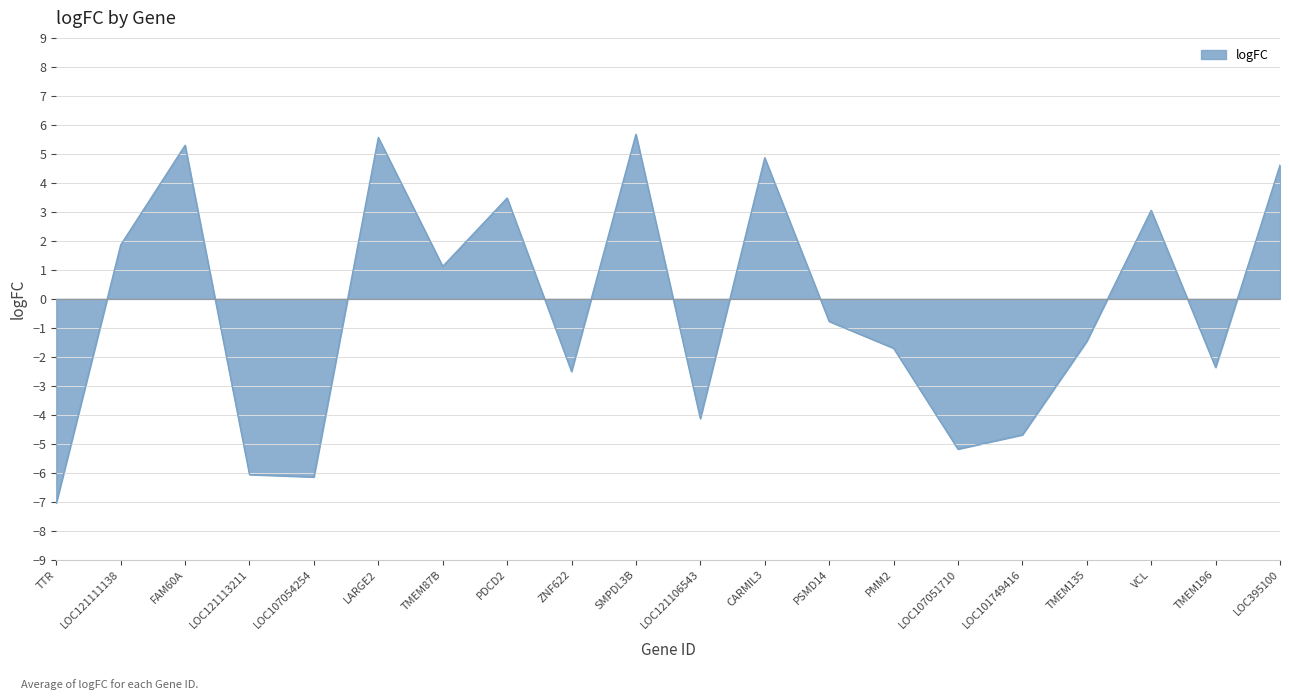

Reading left to right, what are all the values shown in this chart?

-7.0	1.9	5.3	-6.1	-6.1	5.6	1.1	3.5	-2.5	5.7	-4.1	4.9	-0.8	-1.7	-5.2	-4.7	-1.5	3.1	-2.4	4.6